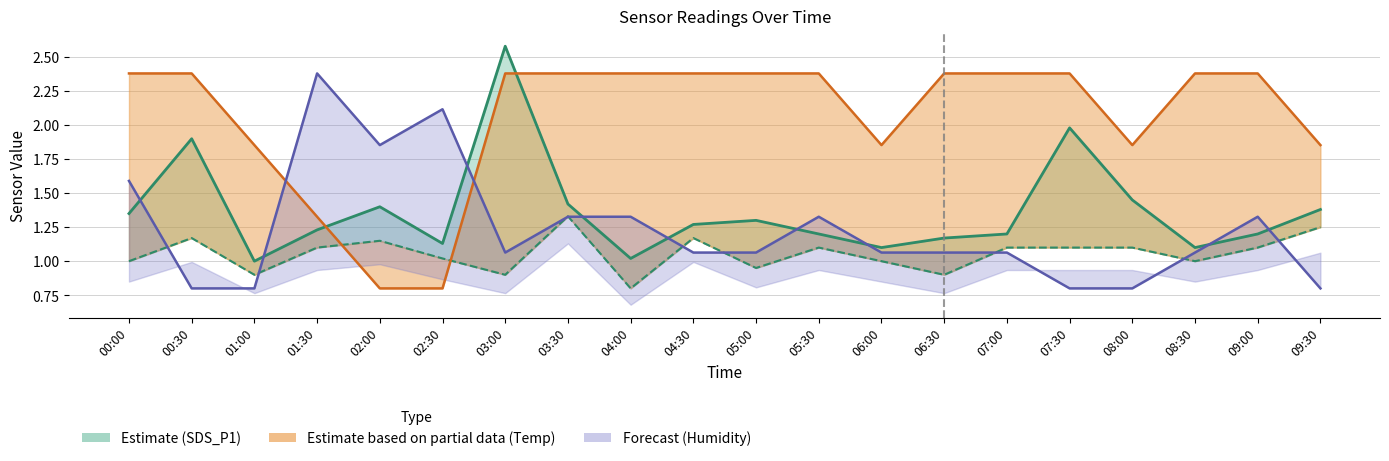

List the labels in order of SDS_P1 upper bound value, largest first.

03:00, 07:30, 00:30, 08:00, 03:30, 02:00, 09:30, 00:00, 05:00, 04:30, 01:30, 05:30, 07:00, 09:00, 06:30, 02:30, 06:00, 08:30, 04:00, 01:00